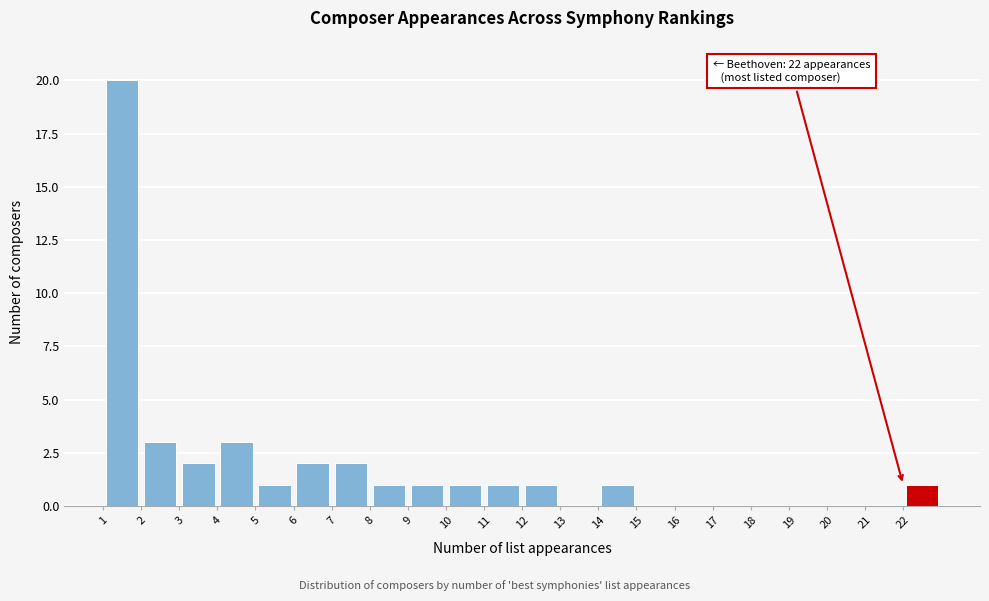

Over which range of the x-axis is the bar tallest?

1 to 2